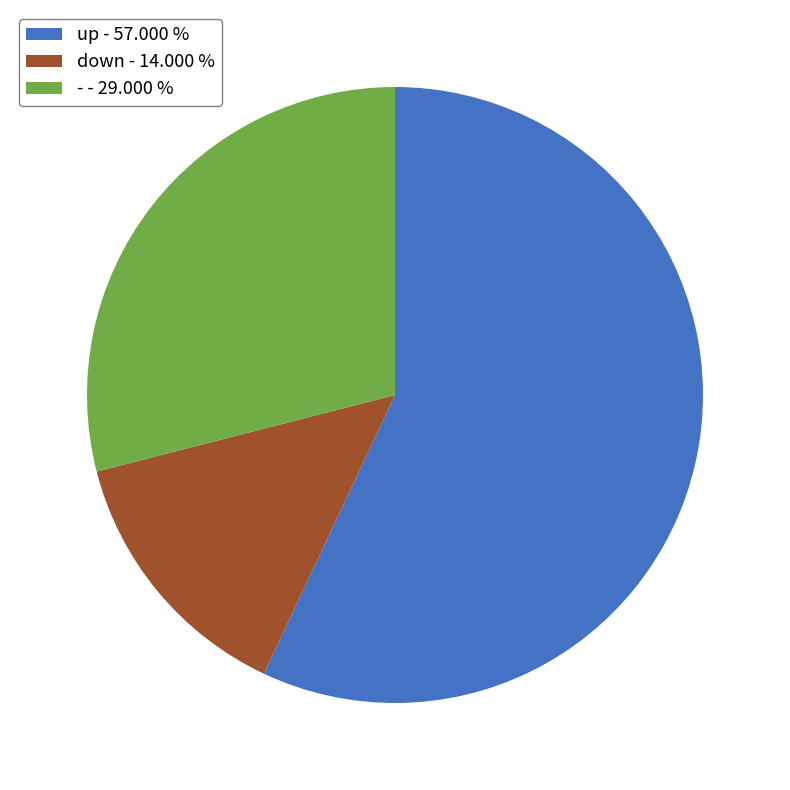

Do up - 57.000 % and down - 14.000 % together represent more than half of the pie?

Yes